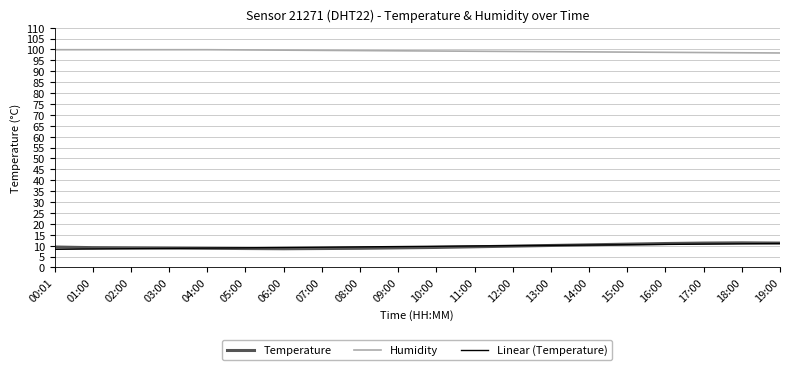

What position from the left is 02:00?

3